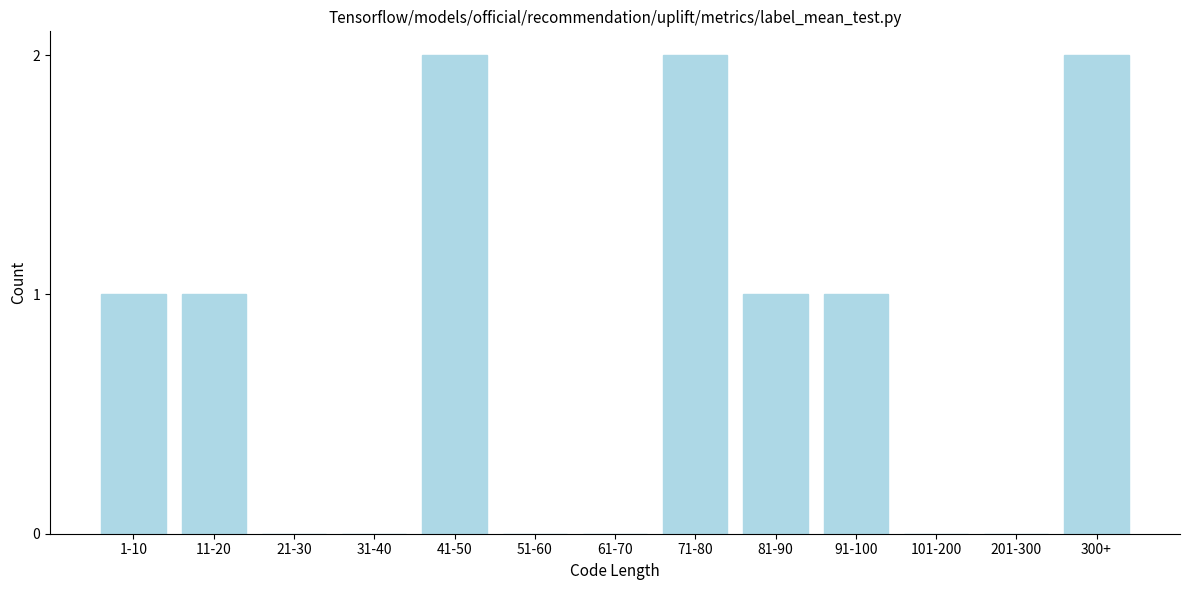

Reading left to right, what are all the values shown in this chart?

1-10=1	11-20=1	21-30=0	31-40=0	41-50=2	51-60=0	61-70=0	71-80=2	81-90=1	91-100=1	101-200=0	201-300=0	300+=2